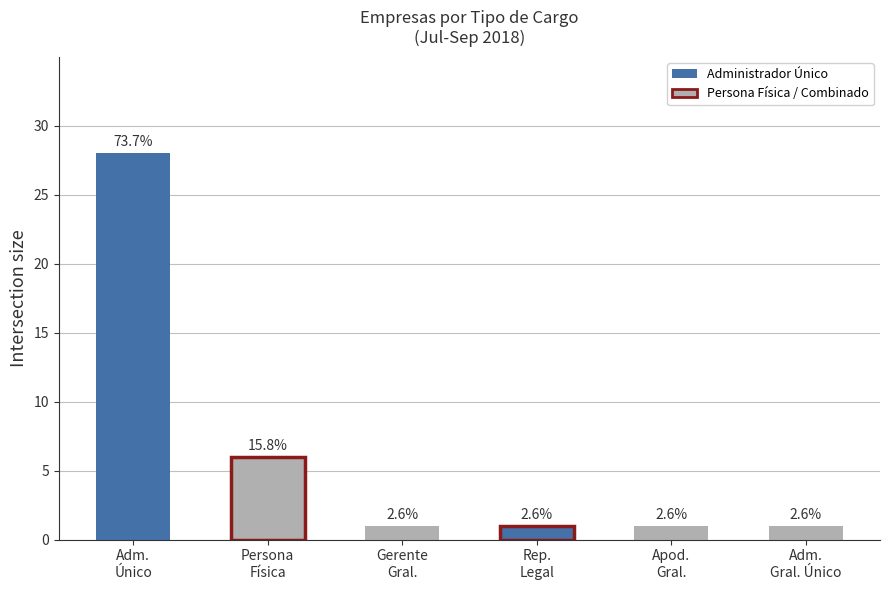

Rank the categories by value from lowest to highest.

Gerente
Gral., Rep.
Legal, Apod.
Gral., Adm.
Gral. Único, Persona
Física, Adm.
Único